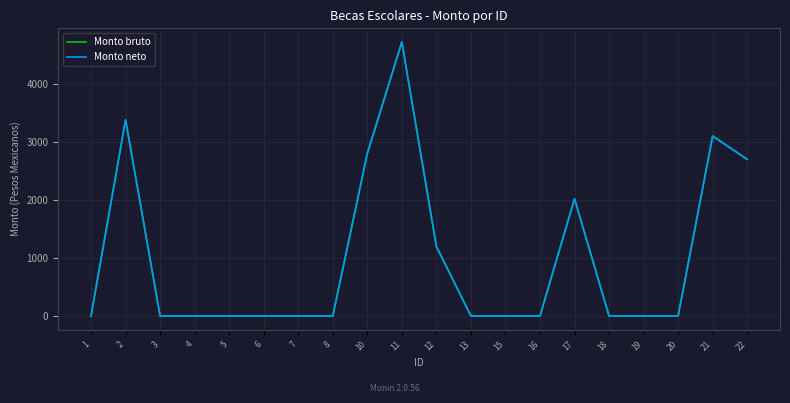

True or false: Monto bruto and Monto neto cross at least once.

False